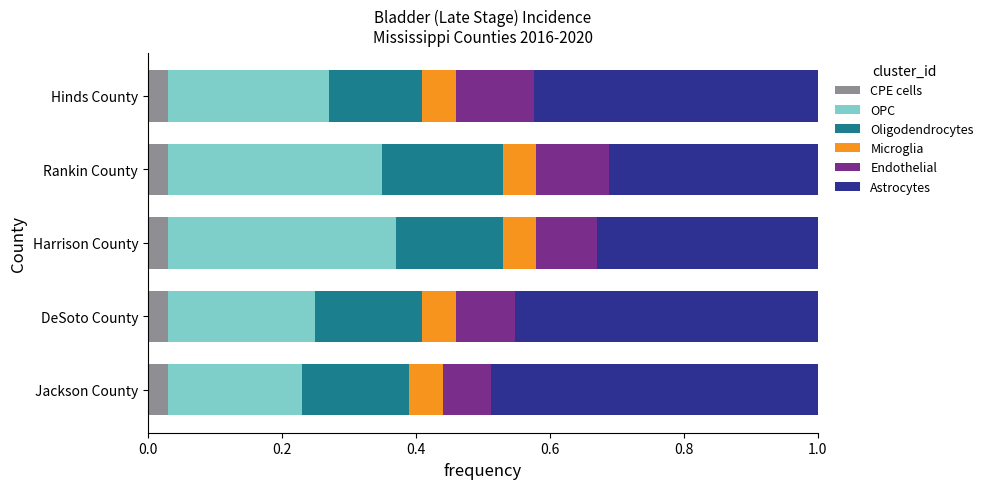

True or false: Microglia has a value of 0.3 at 0.8.

False